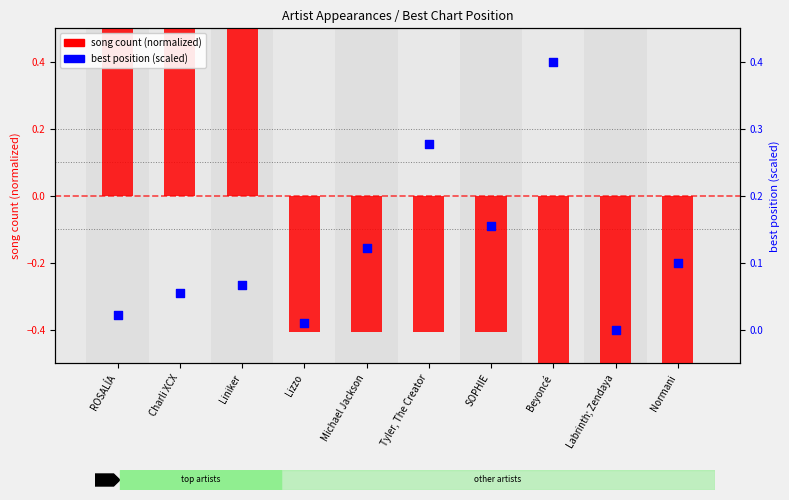

Which series reaches the maximum Y coordinate?

song count (normalized)